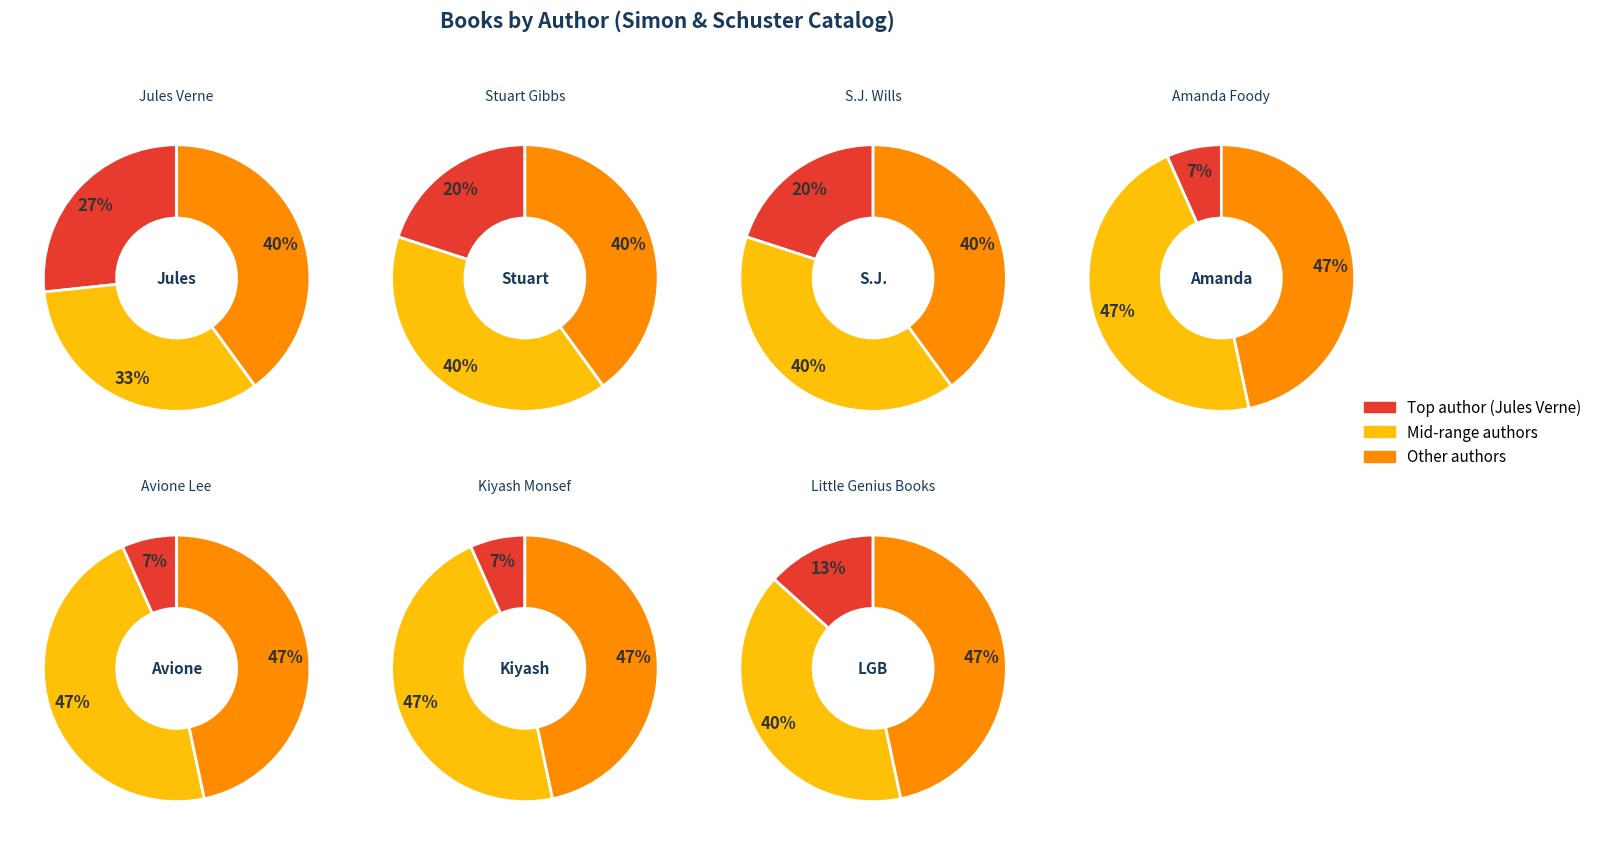

To the nearest percent, what is the combined percentage of Amanda Foody (170700861) and Stuart Gibbs (62586102)?

27%